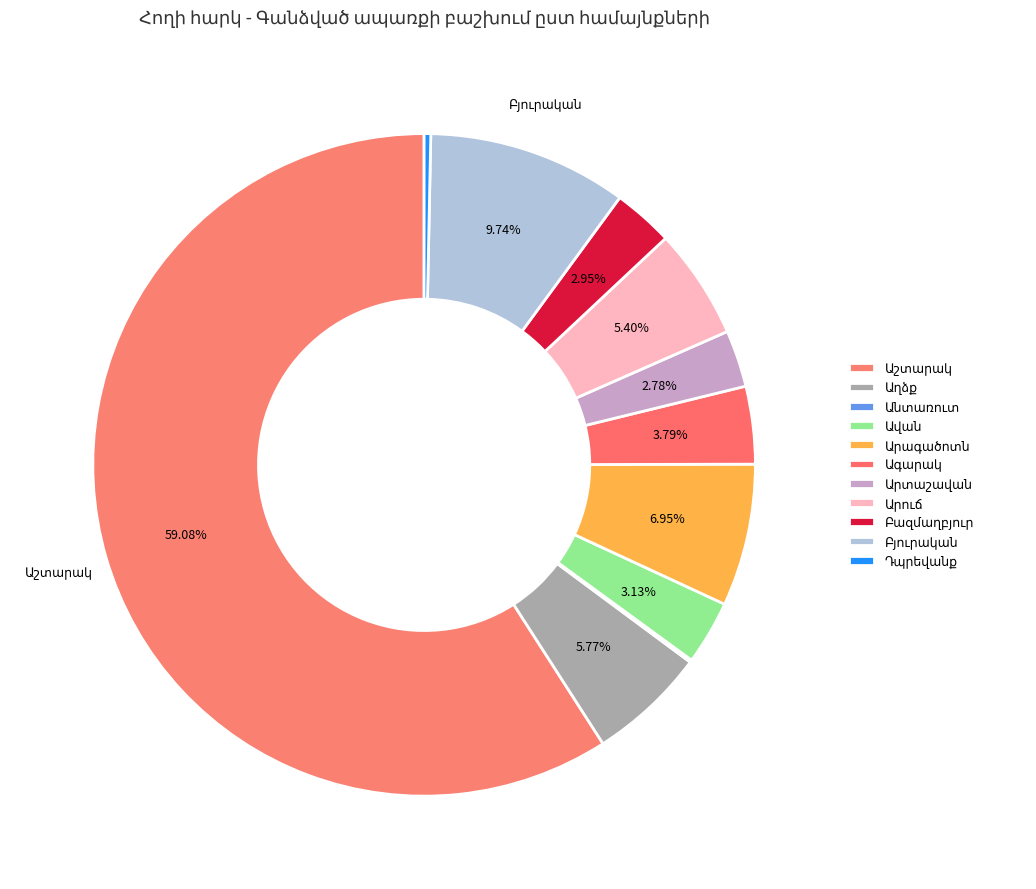

The Ավան slice represents 3% of the pie. True or false?

True